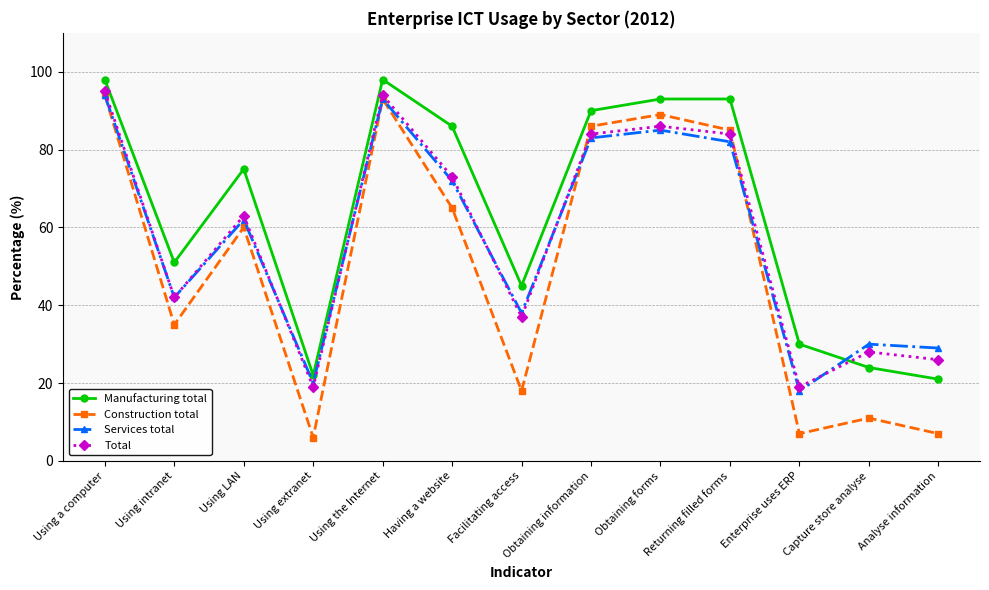

What is the total value across all series at Having a website?

296